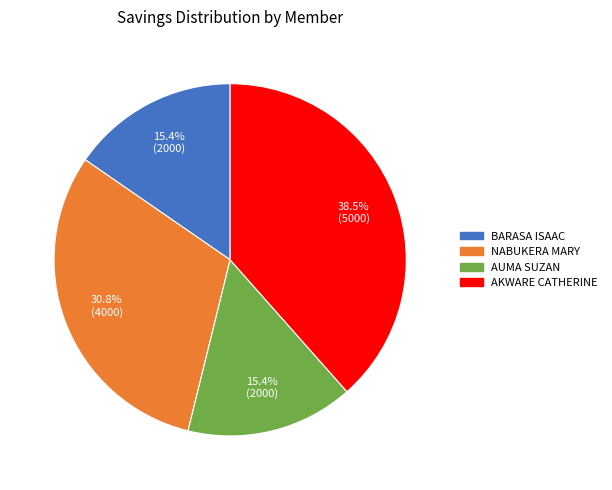

How much of the chart is everything except AUMA SUZAN?

84.6%